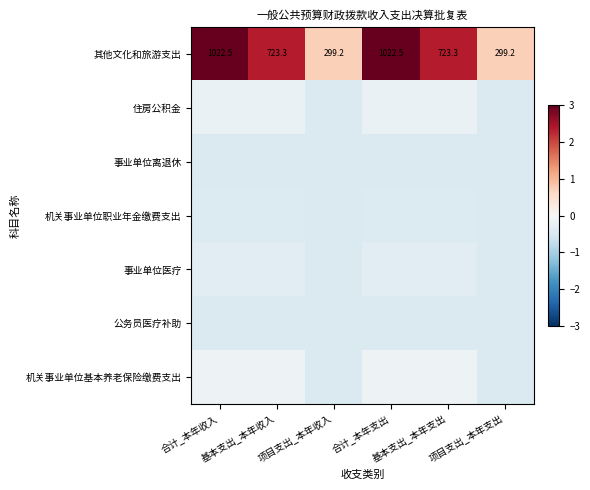

The value of 事业单位离退休 at 基本支出_本年支出 is -0.6. True or false?

False